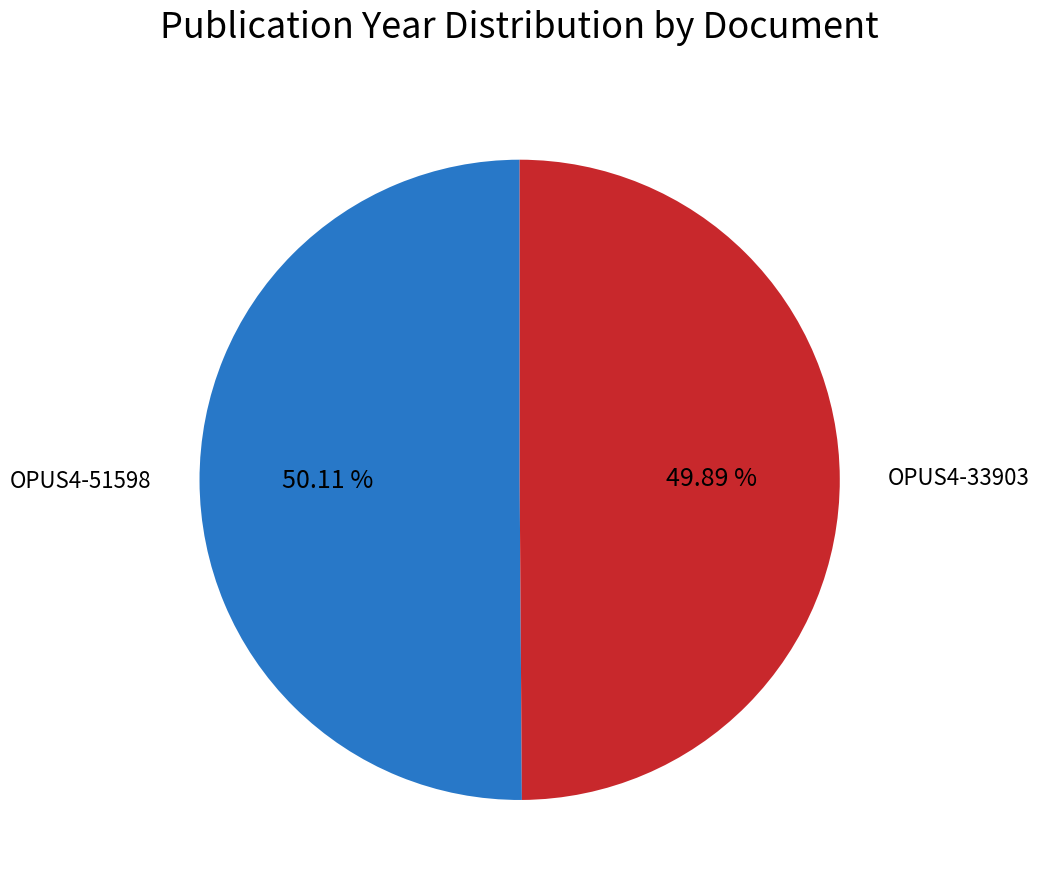

Is it true that OPUS4-33903 is 37% of the pie?

False